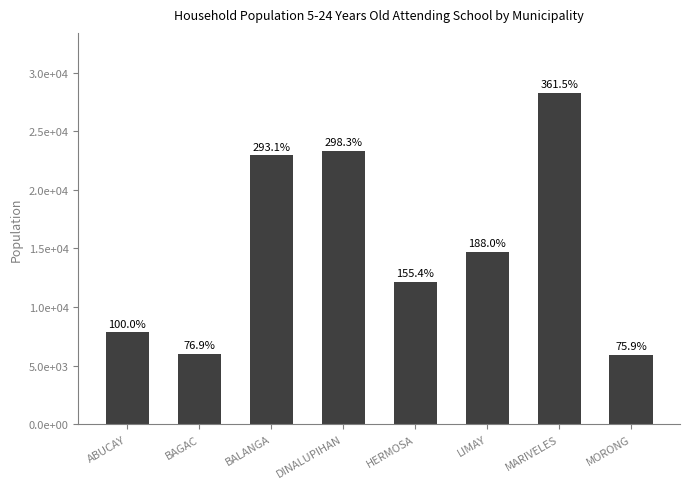

Are the bars horizontal?

No